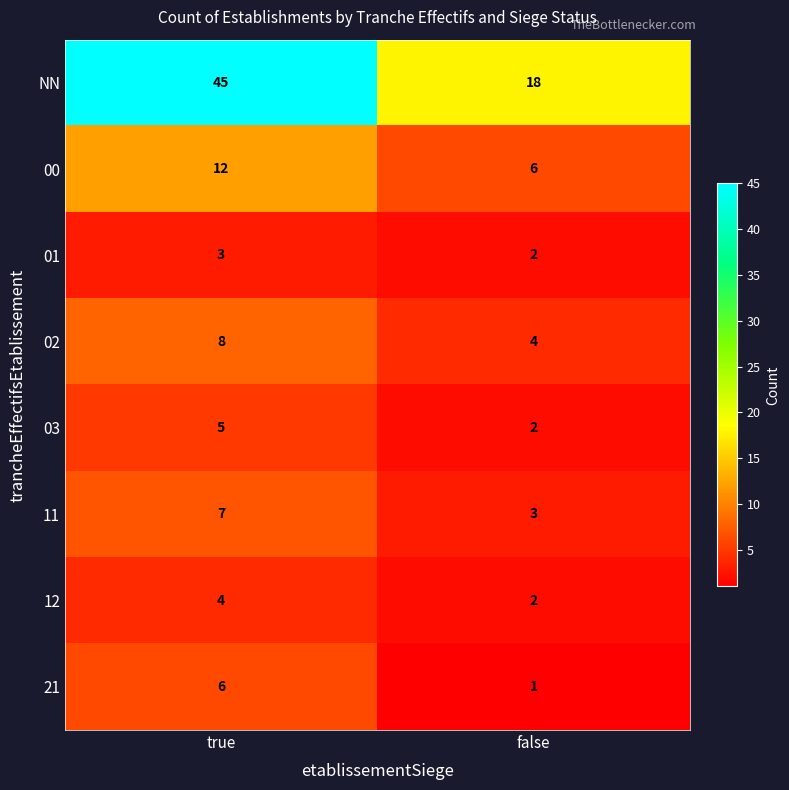

Reading left to right, extract all data points from this chart.

NN: 45	18
00: 12	6
01: 3	2
02: 8	4
03: 5	2
11: 7	3
12: 4	2
21: 6	1